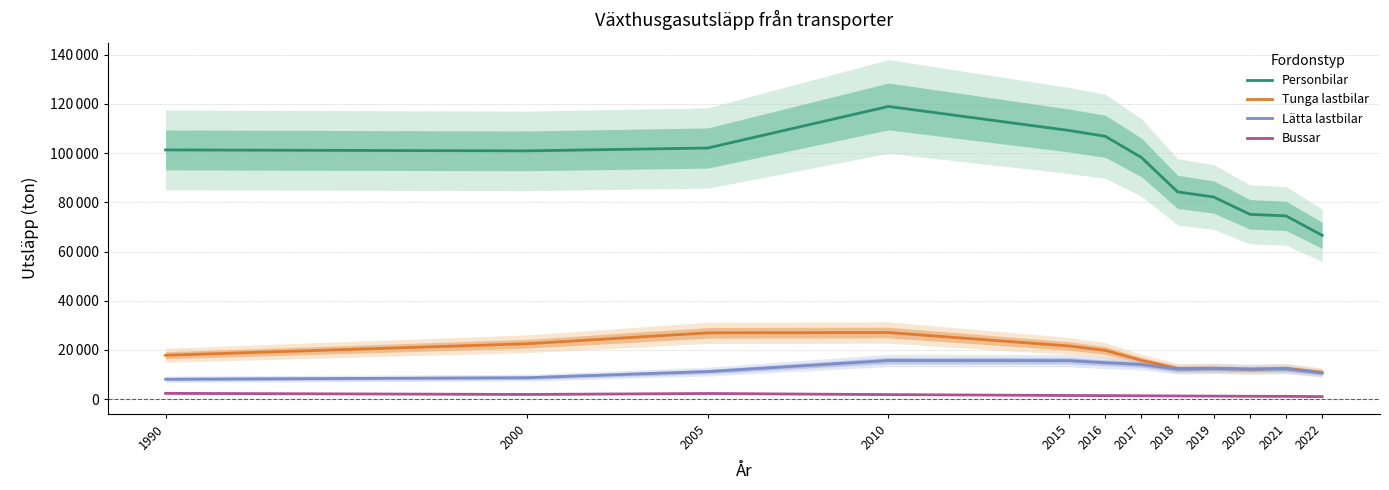

Where does the Tunga lastbilar series first go above 17844?

2000